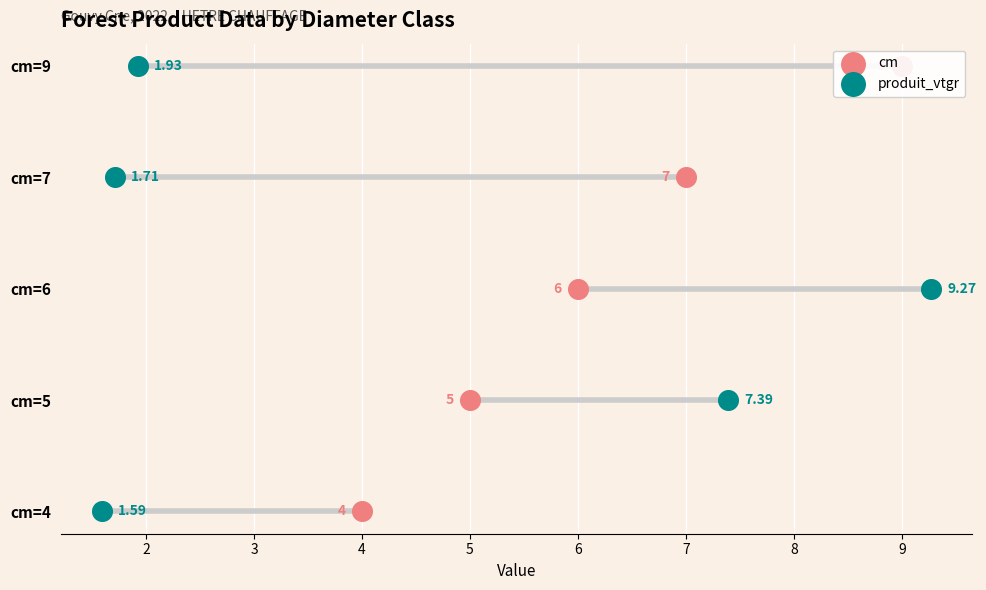

Which series has the largest total across all categories?

cm